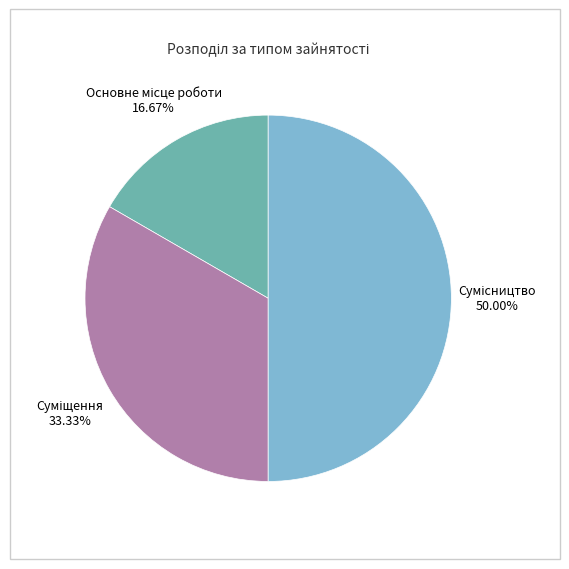

Is it true that Суміщення is 42% of the pie?

False